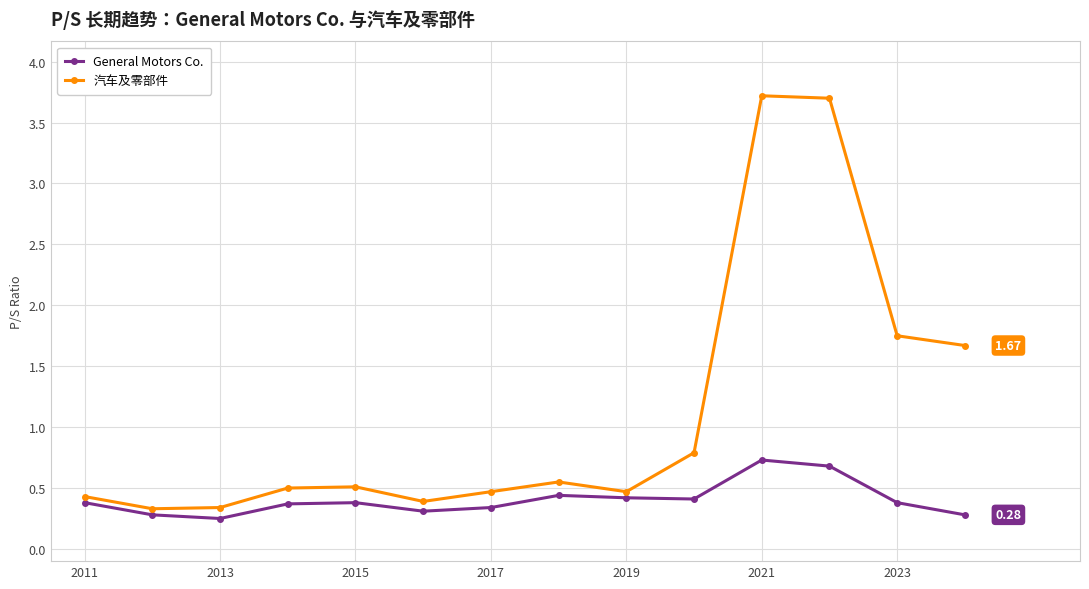

Which series has the largest total across all categories?

汽车及零部件